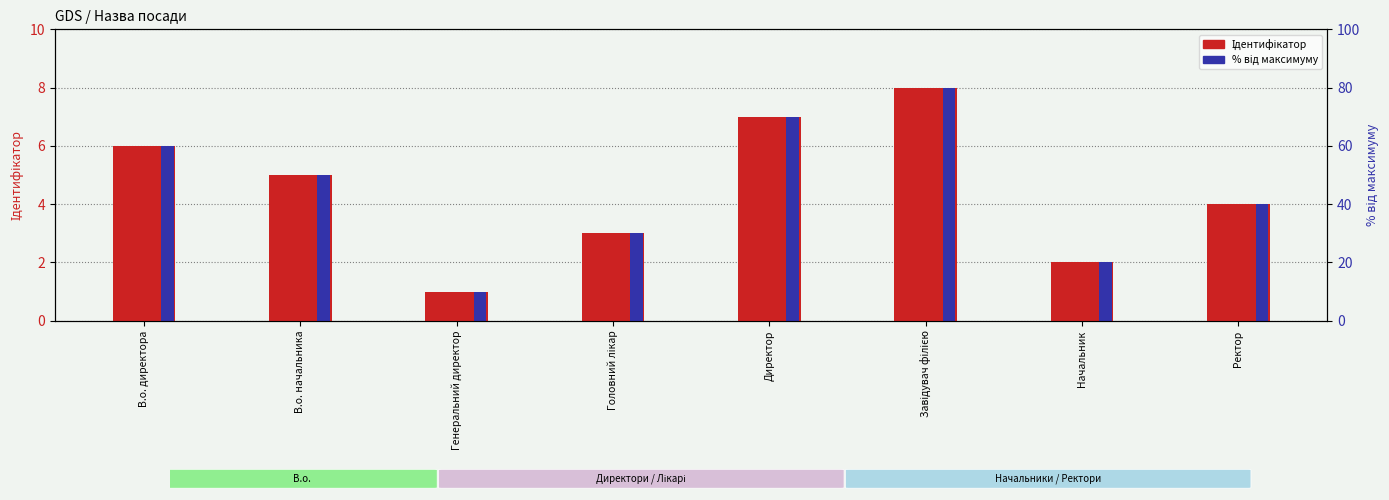

Which category has the lowest value in the відсоток від макс. series?

Генеральний директор